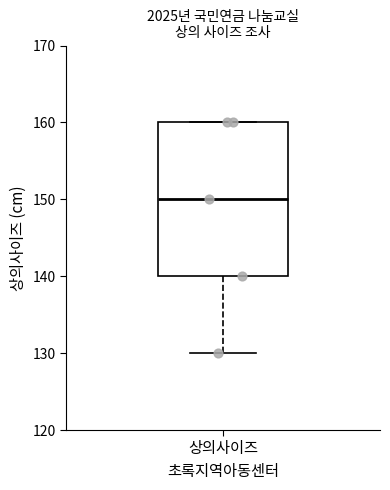

Where is the lower edge of the box for 상의사이즈 on the y-axis? The values are not printed on the chart, so give them approximately, as read against the axis.

140